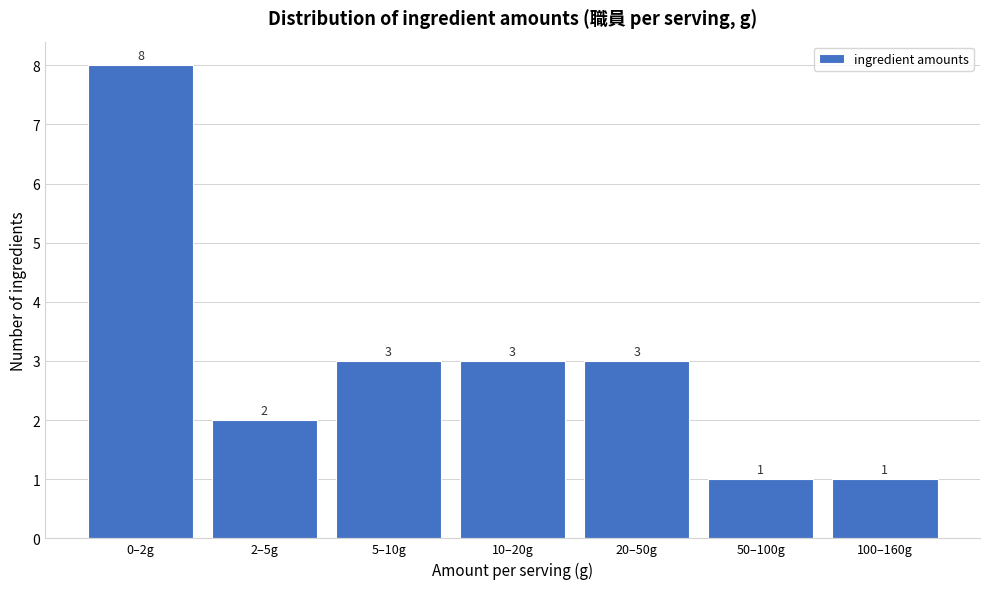

Reading left to right, extract all data points from this chart.

8	2	3	3	3	1	1